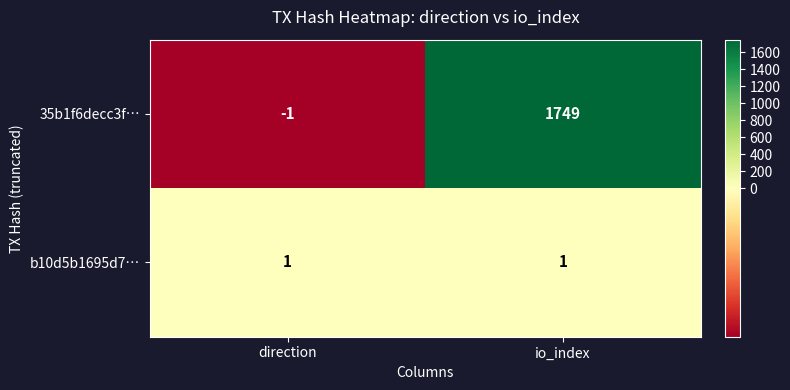

List the series in order of their peak value, highest first.

35b1f6decc3f…, b10d5b1695d7…